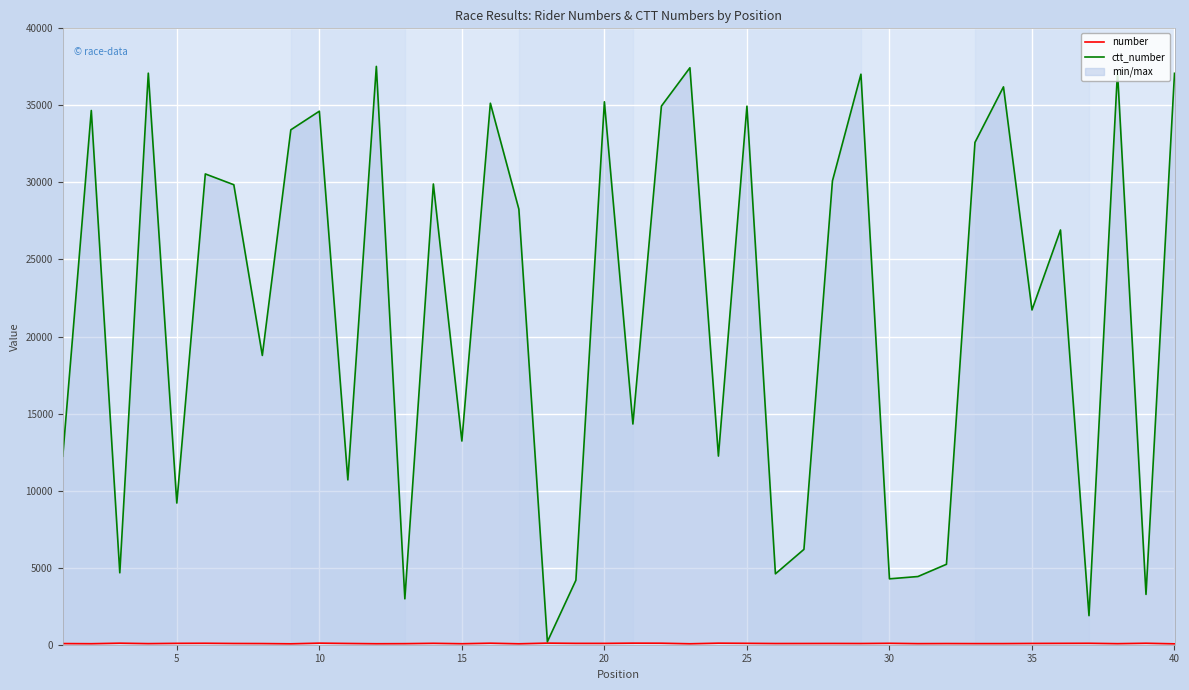

At which label does number first exceed 82?

10